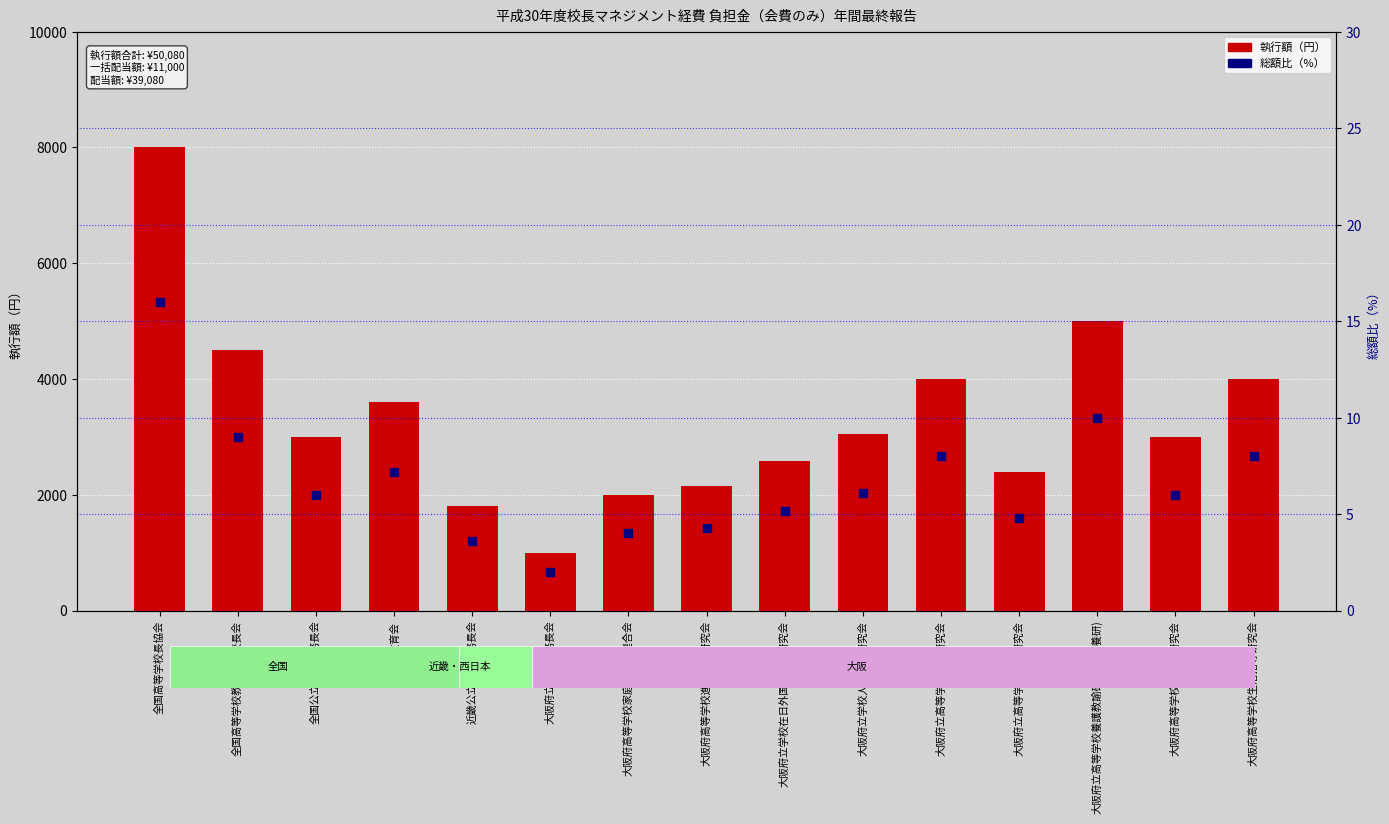

Is the value of 総額比（%） at 近畿公立学校事務長会 greater than the value of 執行額 at 全国高等学校長協会?

No